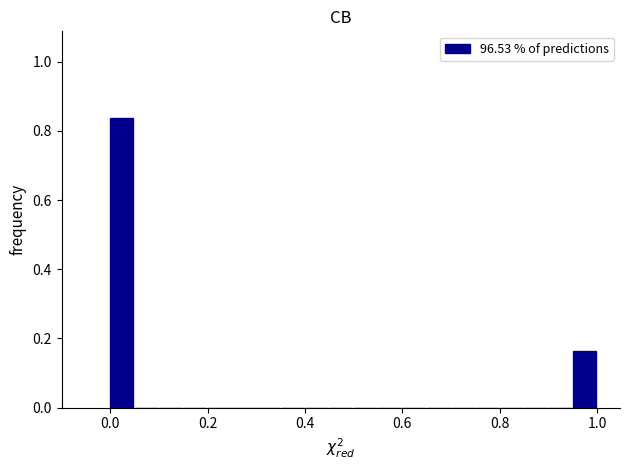

Read against the x-axis, roughly where is the centre of the tallest bar?

0.02